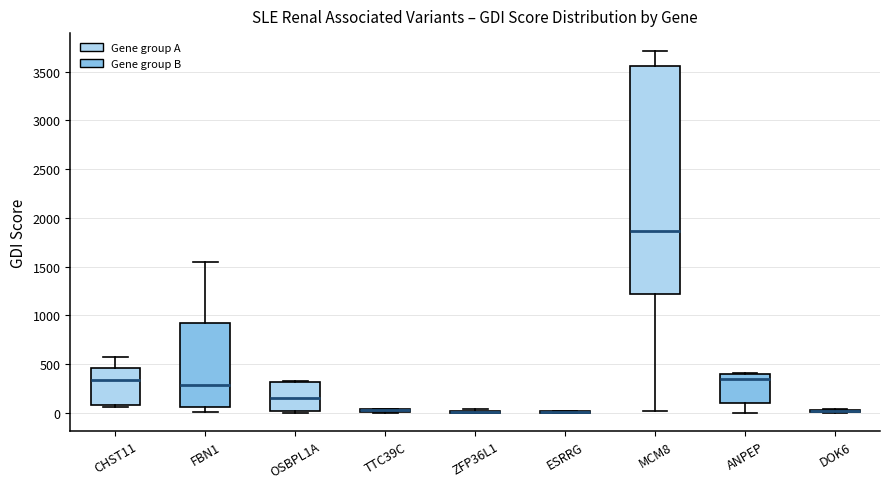

Where is the upper edge of the box for TTC39C on the y-axis? The values are not printed on the chart, so give them approximately, as read against the axis.

50